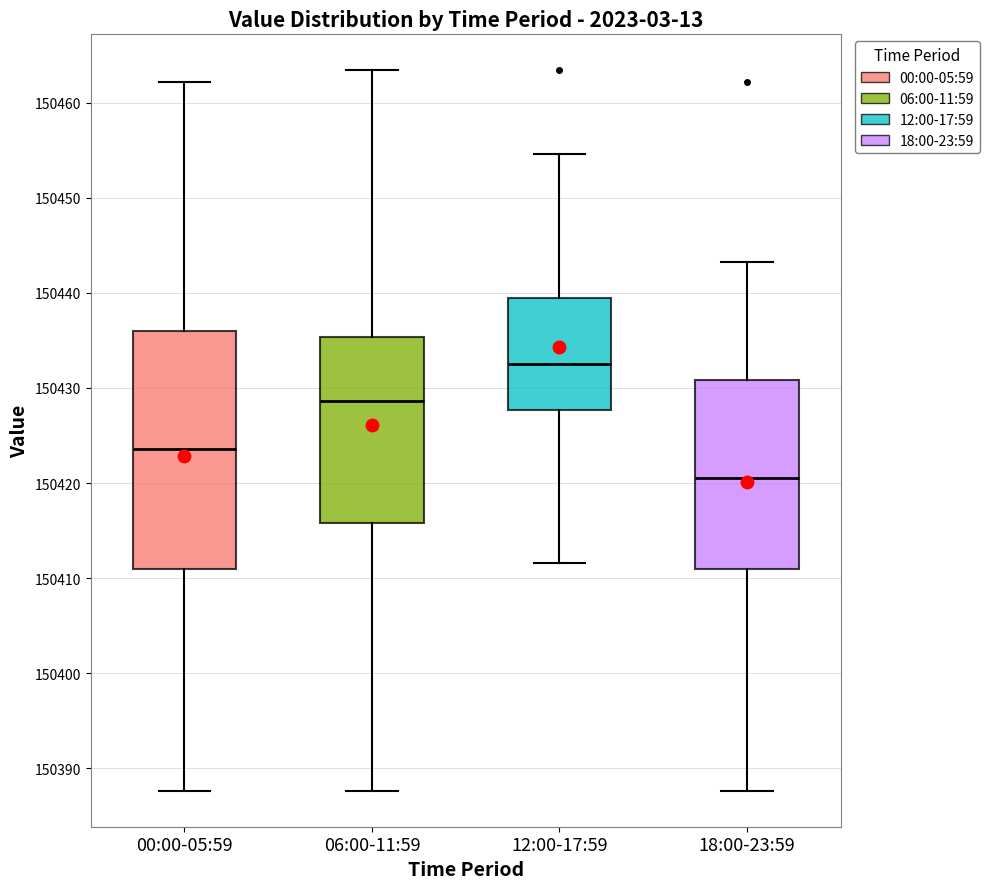

Which box has the lowest median line?

18:00-23:59